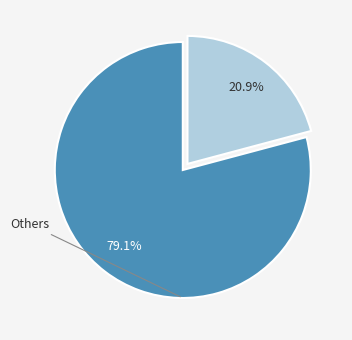

Rank the categories by value from lowest to highest.

2019, Others